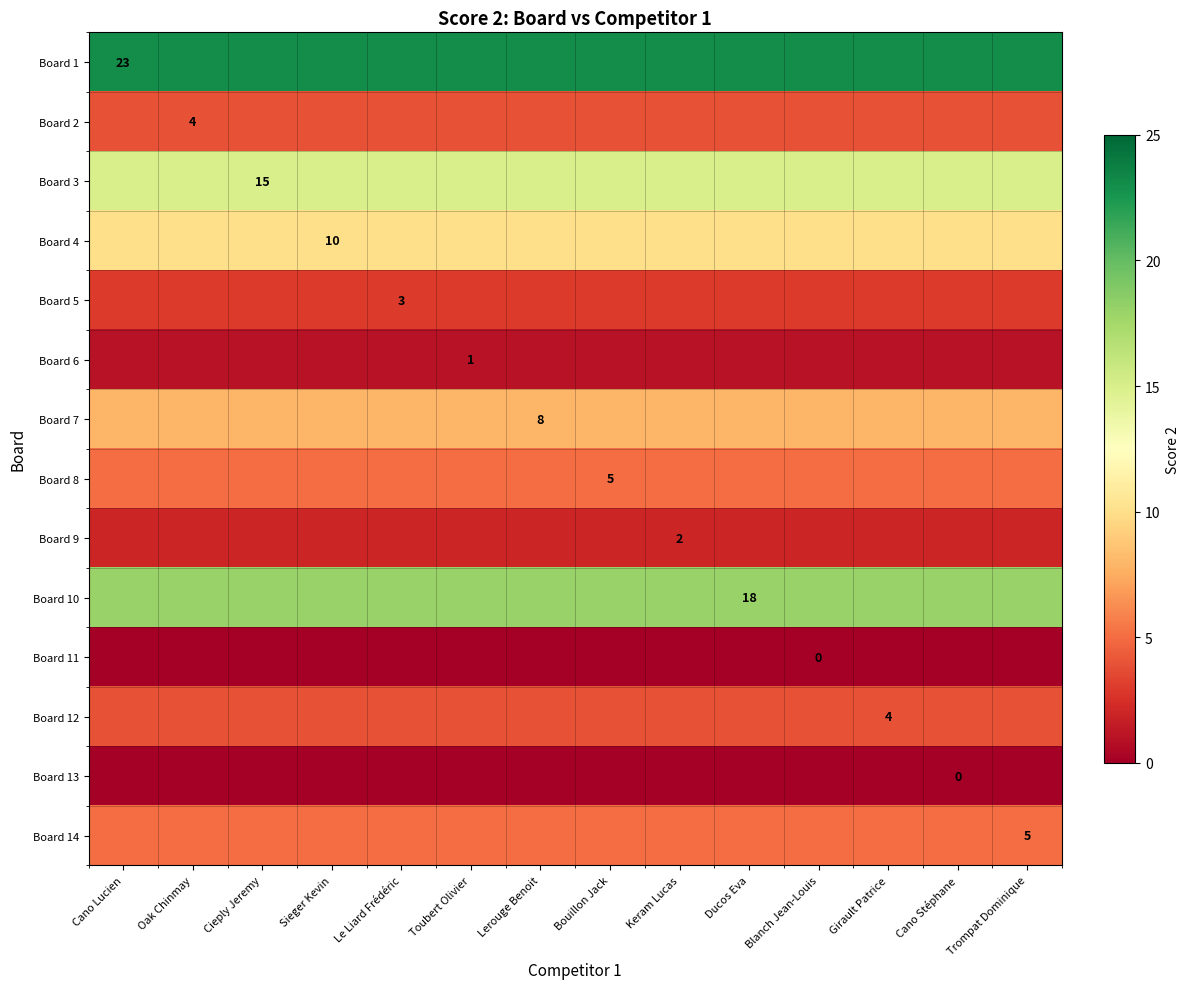

The value of Board 3 at Cieply Jeremy is 10. True or false?

False